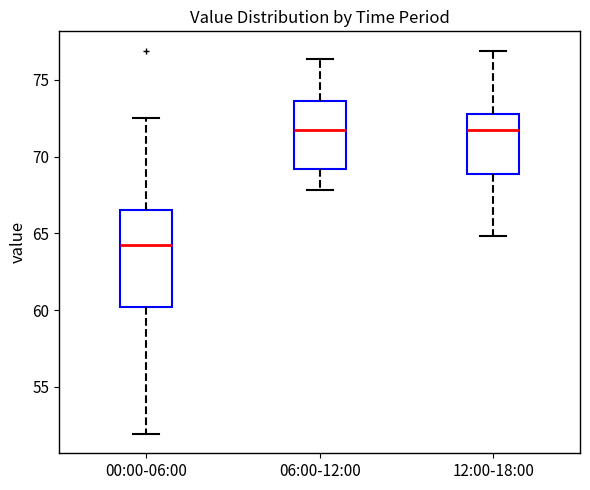

Reading left to right, read every box against the y-axis: the position of its median line, the range the box covers, and the ends of its whiskers. The values are not printed on the chart, so give them approximately, as read against the axis.

00:00-06:00: median 64.5, box 60.0 to 66.5, whiskers 52.0 to 72.5
06:00-12:00: median 72.0, box 69.0 to 73.5, whiskers 68.0 to 76.5
12:00-18:00: median 72.0, box 69.0 to 73.0, whiskers 65.0 to 77.0